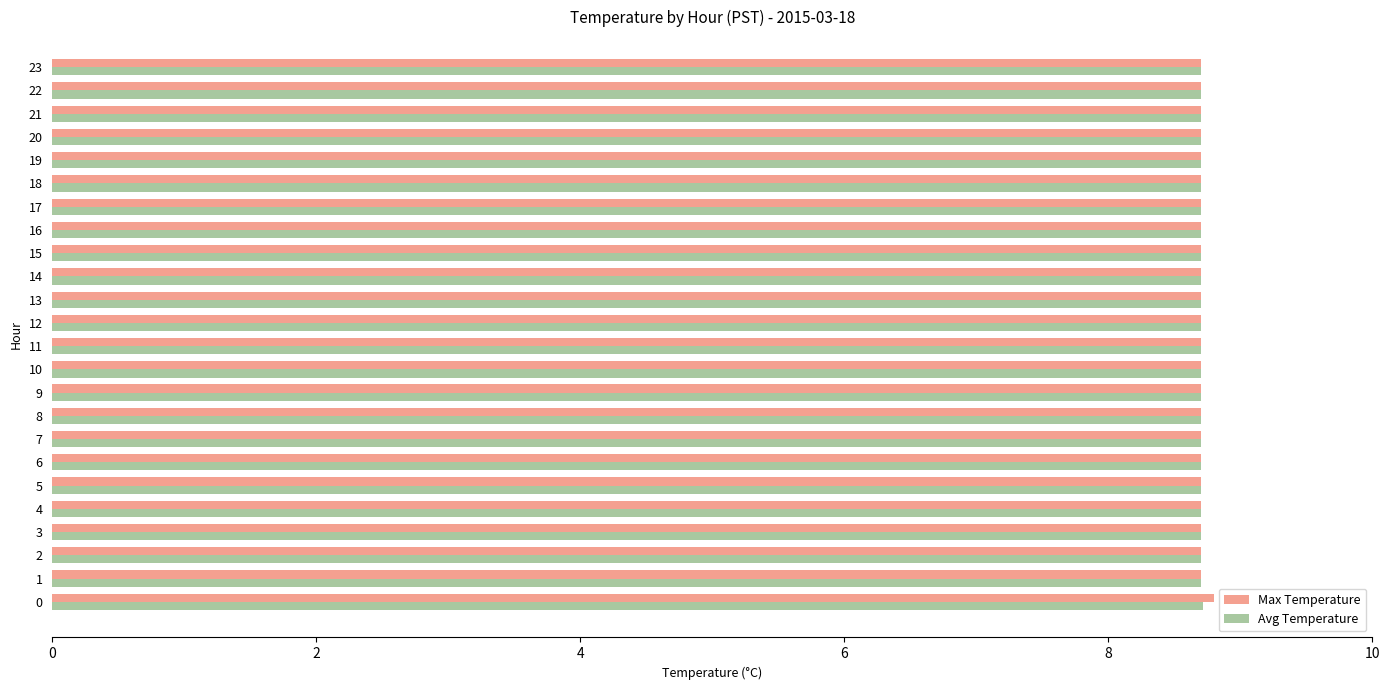

True or false: Max Temperature has a value of 4.9 at 15.

False